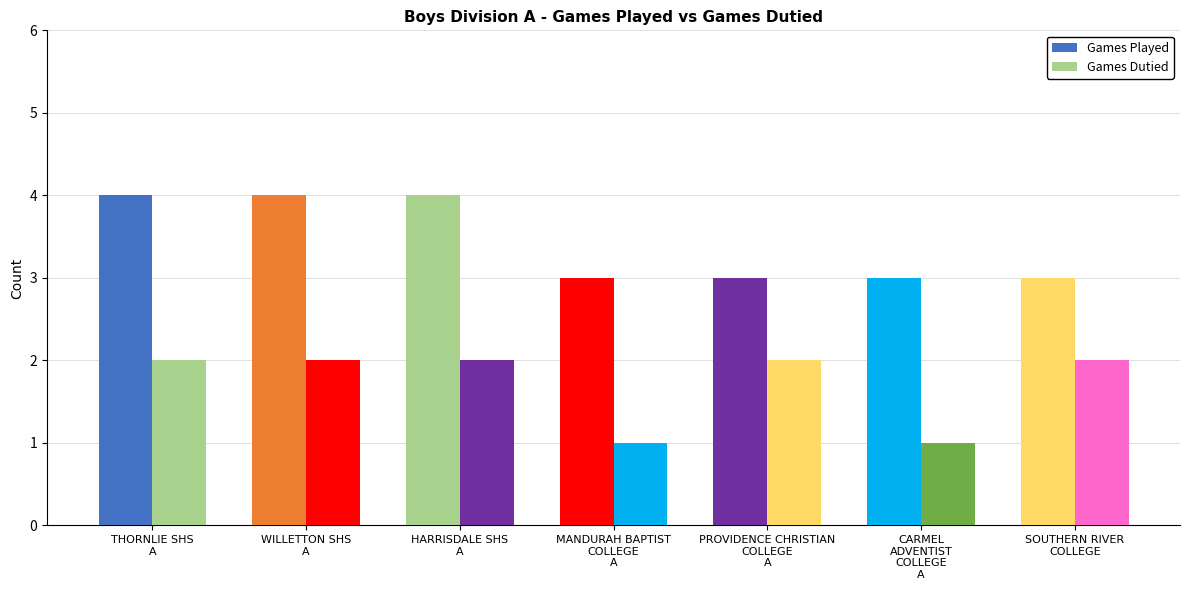

How many bars are there in each group?

2